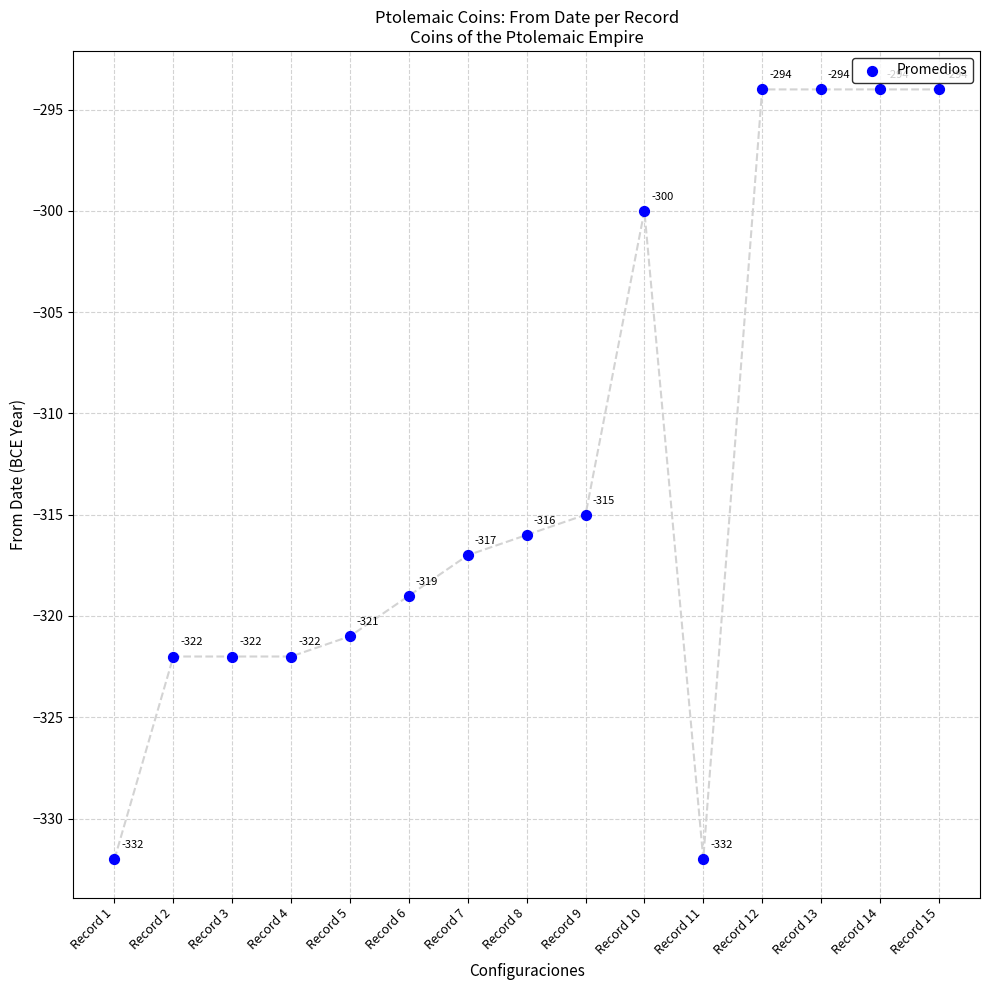

What Y value in the scatter plot is closest to -313?

-315